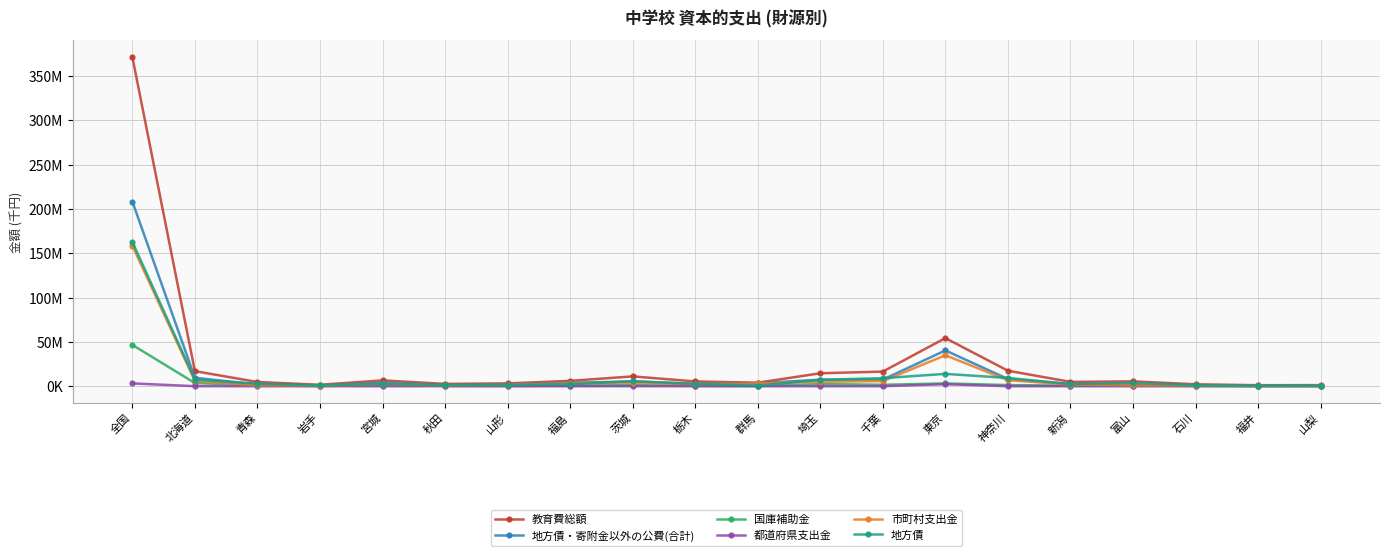

What is the label of the 1st point from the right?

山梨